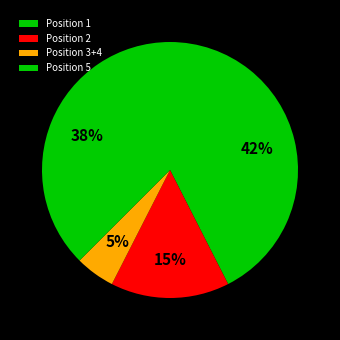

Does any single category account for the majority?

No